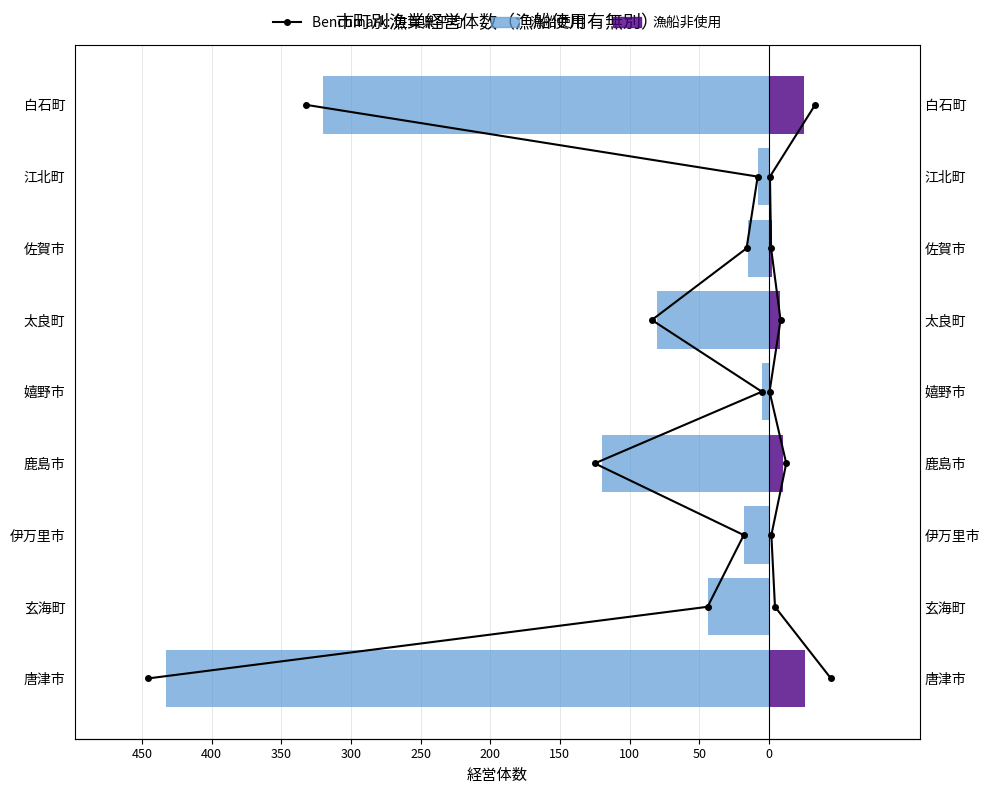

Are the bars horizontal?

Yes